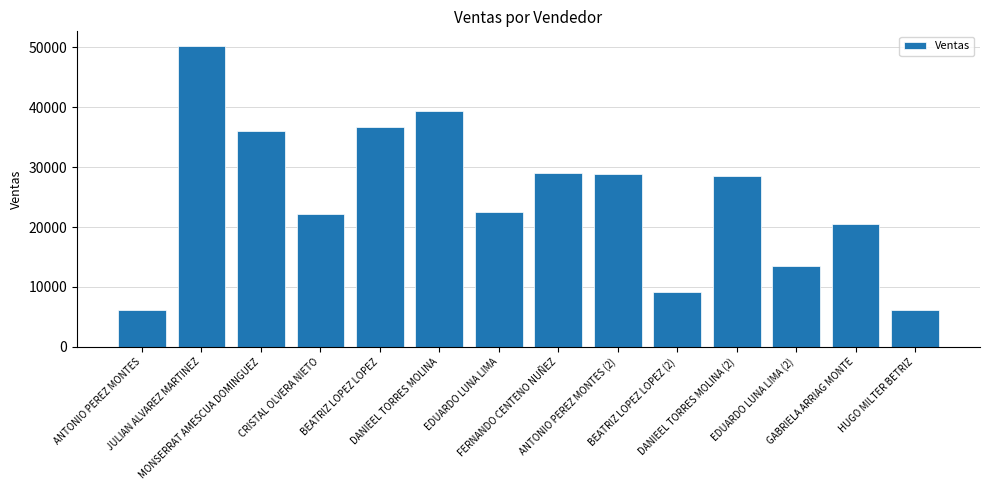

What is the value of the 3rd bar from the left?

35962